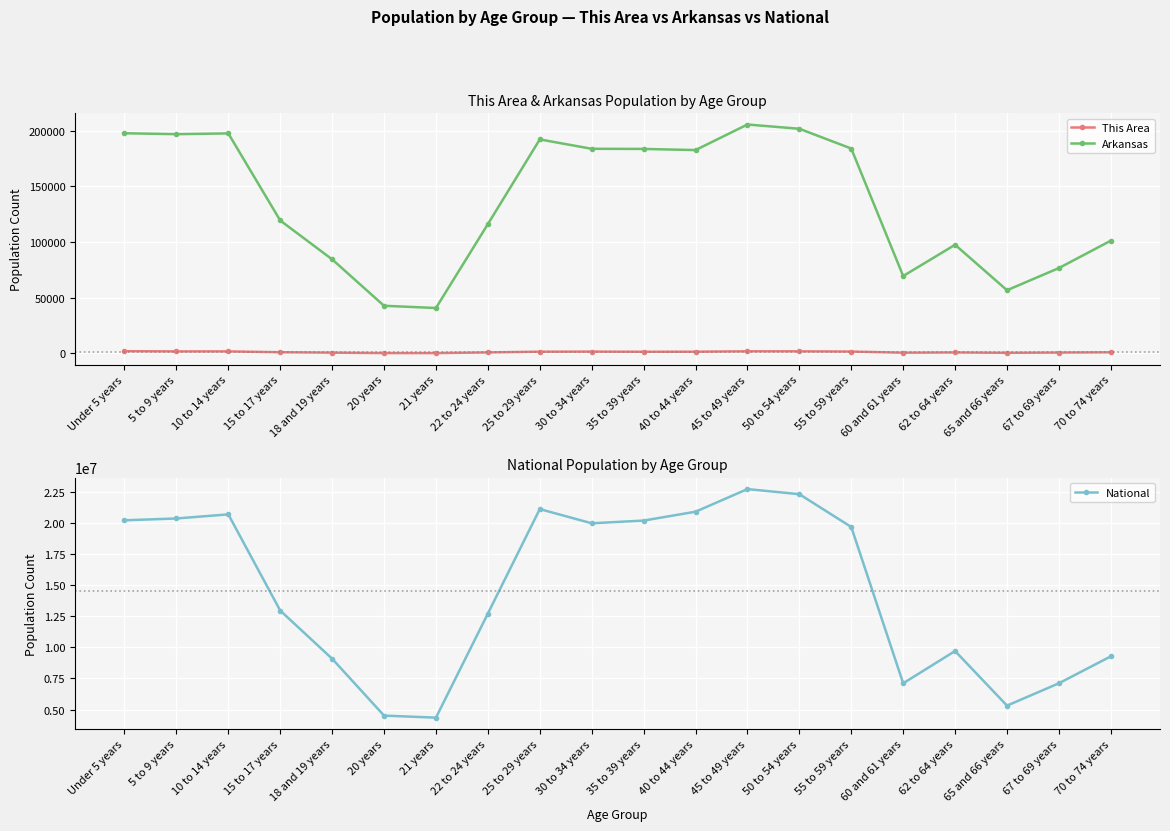

At which category does the chart reach its minimum across all series?

20 years